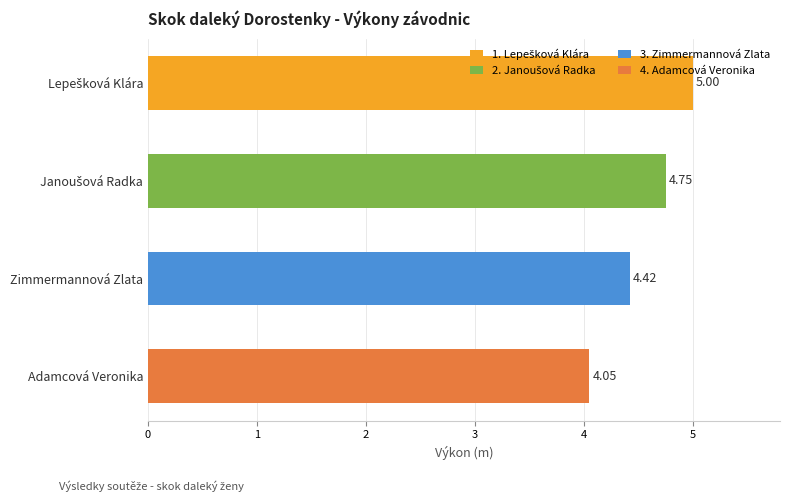

What is the average value?

4.6